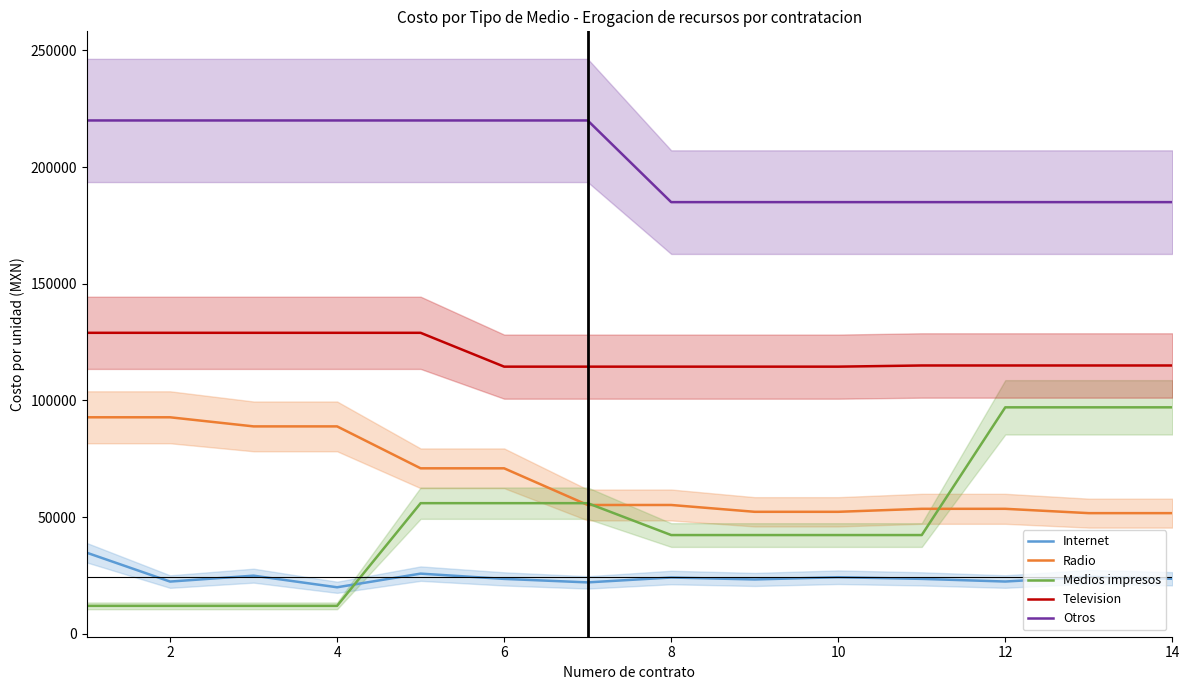

What is the sum of all Otros values?

2835000.0